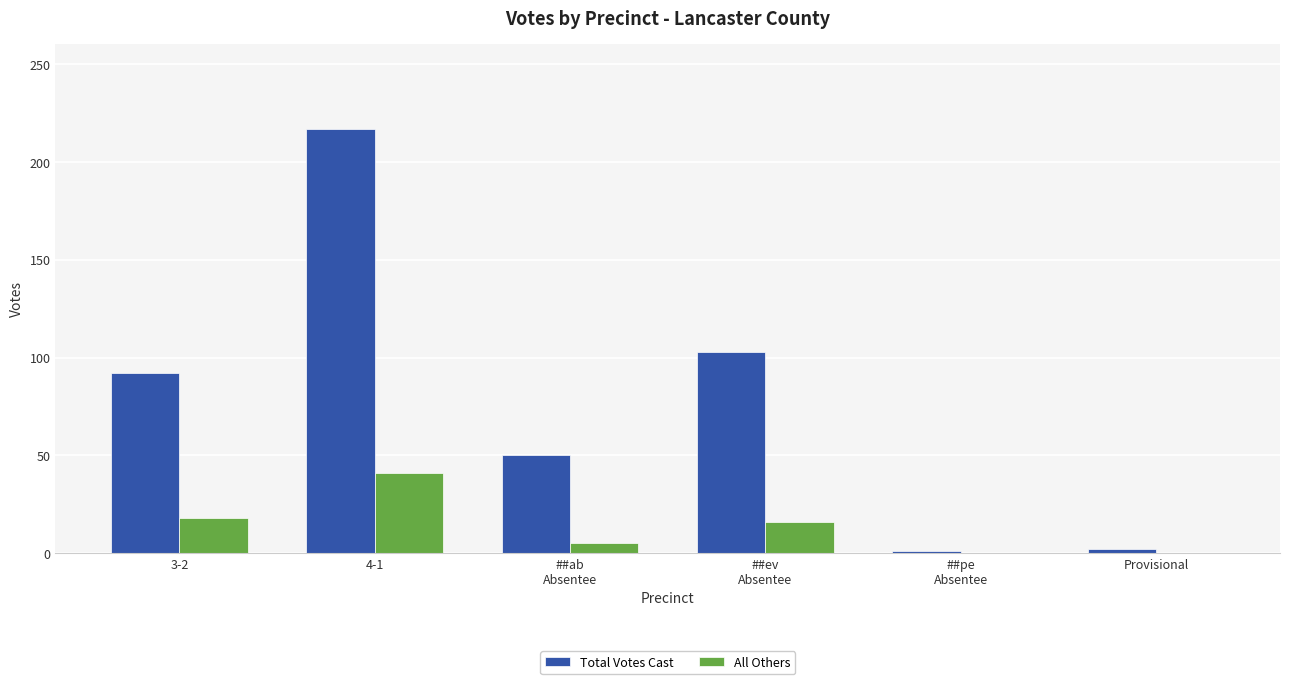

Which series changed the most between 4-1 and Provisional?

Total Votes Cast